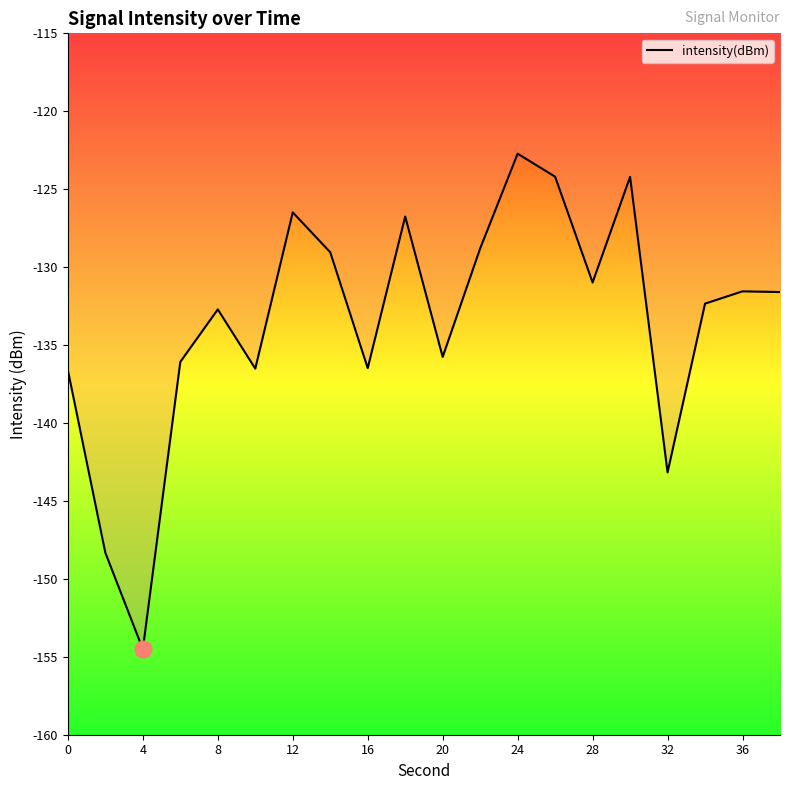

Does the chart display data point markers on the line(s)?

No